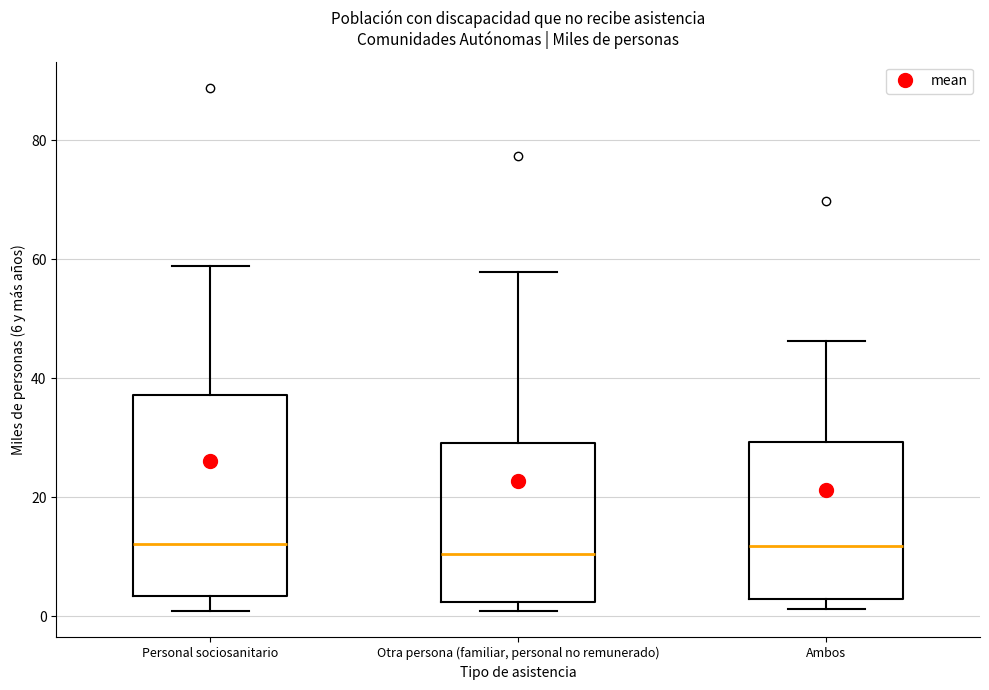

Where does the median line of the box for Otra persona (familiar, personal no remunerado) sit on the y-axis? The values are not printed on the chart, so give them approximately, as read against the axis.

10